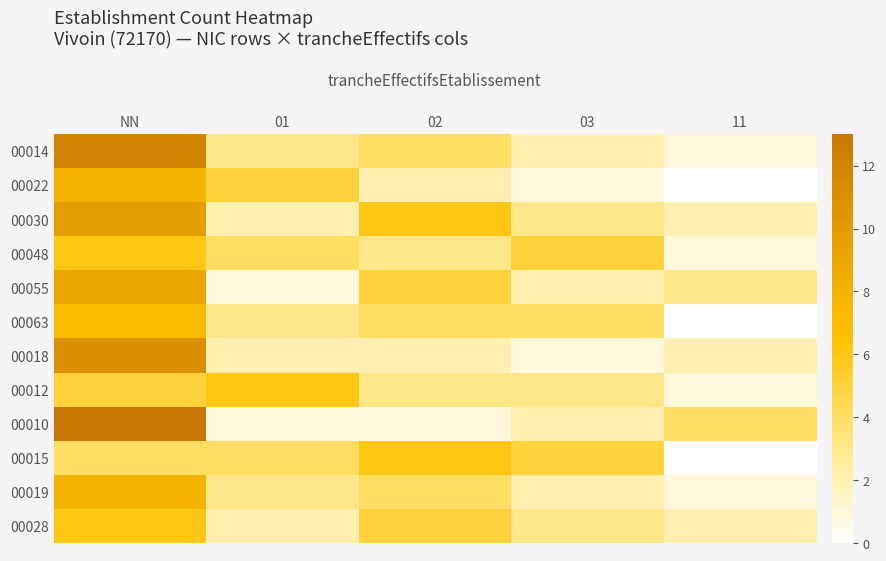

At how many categories does at least one series exceed 3?

5